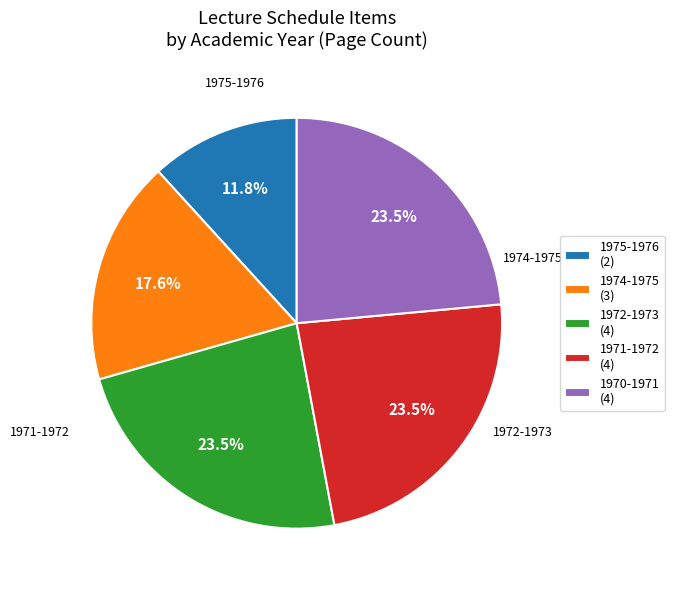

How much of the chart is everything except 1972-1973?

76.5%